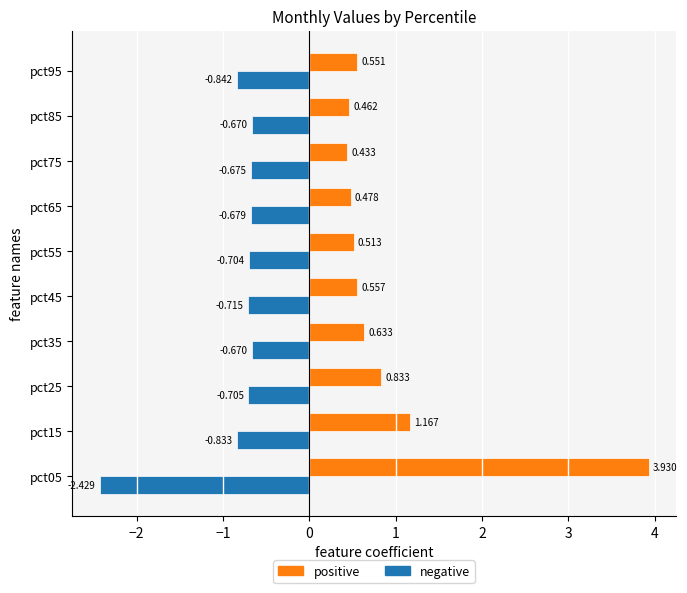

Which series has the widest spread of values?

positive